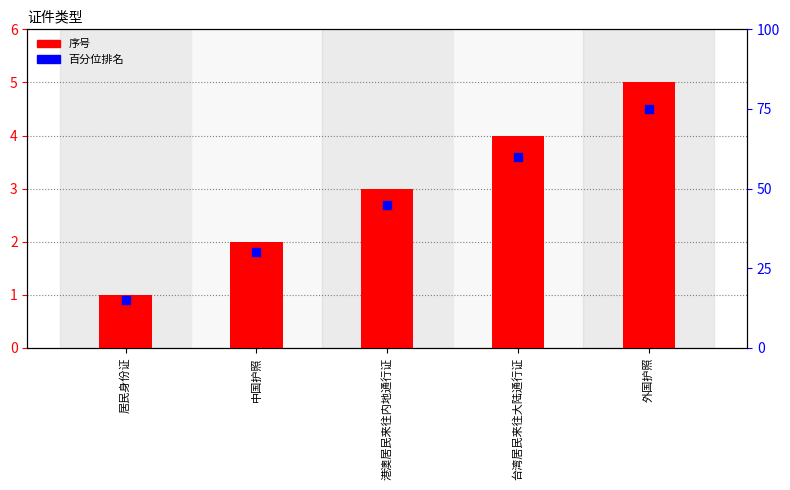

Is the value of 序号 at 港澳居民来往内地通行证 greater than the value of 百分位排名 at 台湾居民来往大陆通行证?

No